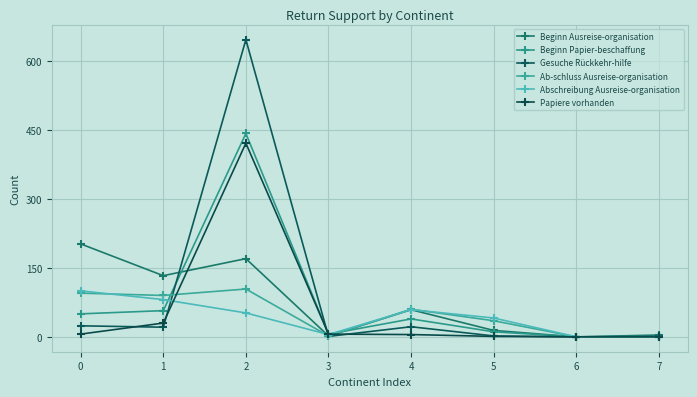

At which category is the sum across all series the highest?

2